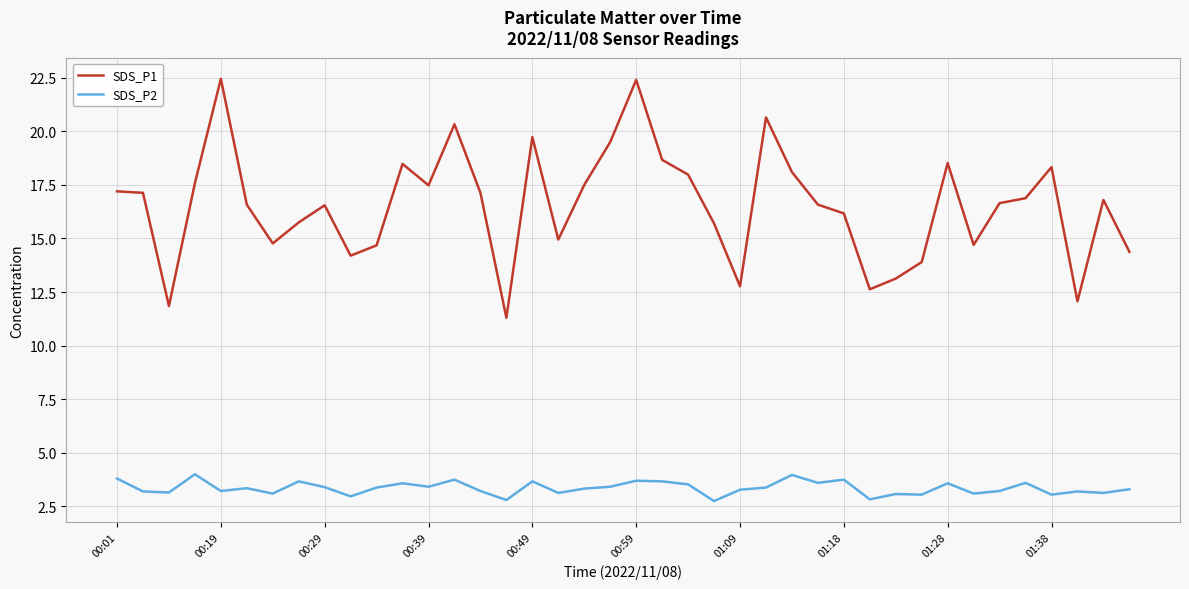

What is the lowest value of the SDS_P2 series?

2.8